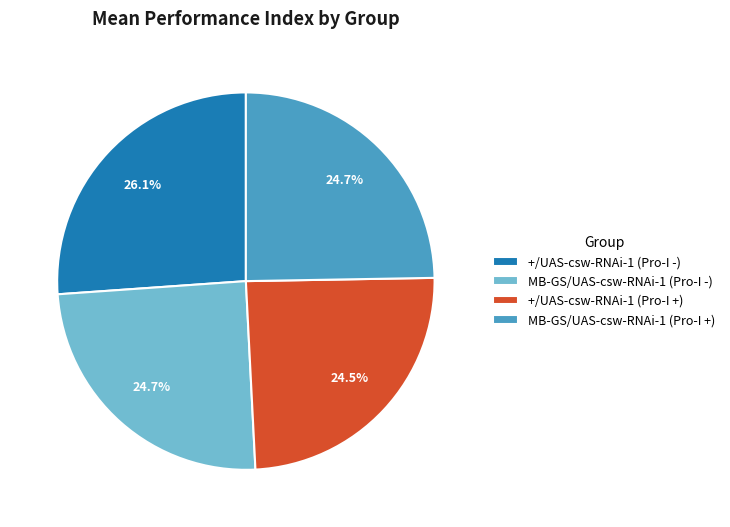

To the nearest percent, what is the combined percentage of MB-GS/UAS-csw-RNAi-1 (Pro-I -) and MB-GS/UAS-csw-RNAi-1 (Pro-I +)?

49%